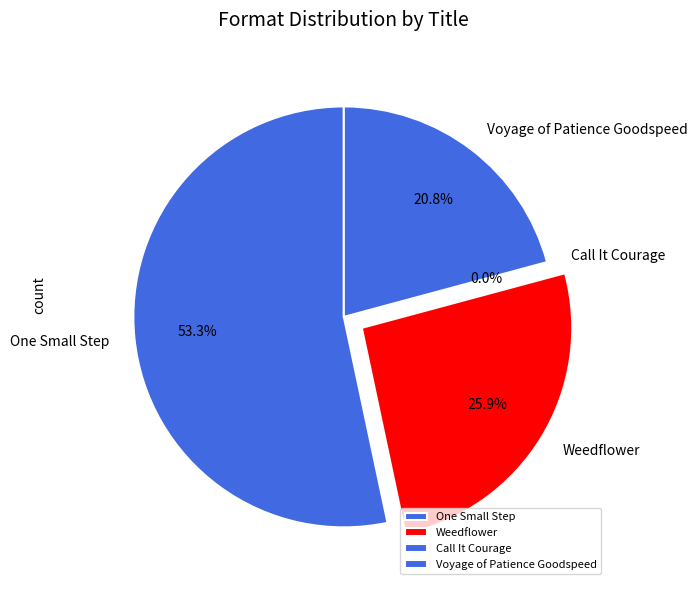

What percentage is NOT represented by Voyage of Patience Goodspeed?

79.2%